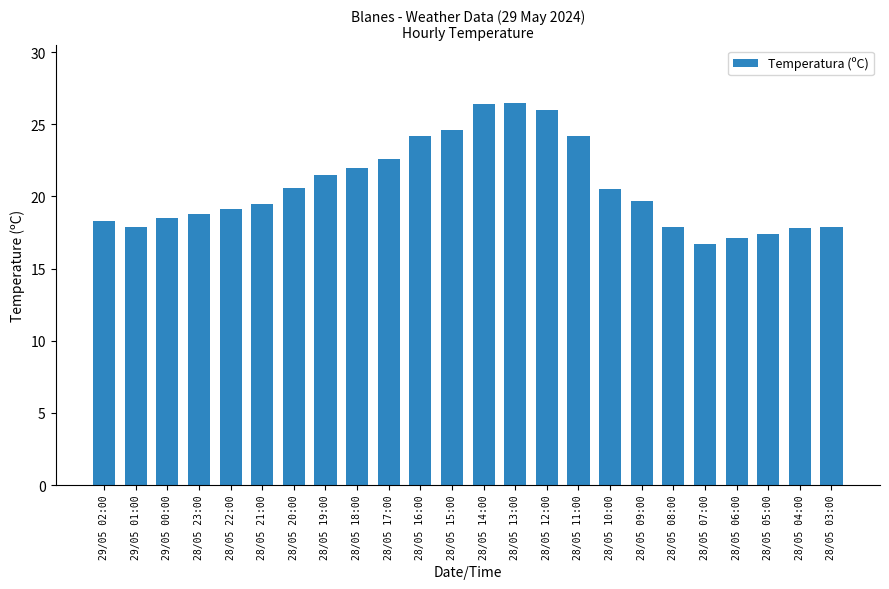

True or false: the data shows 18.8 at 28/05 23:00.

True